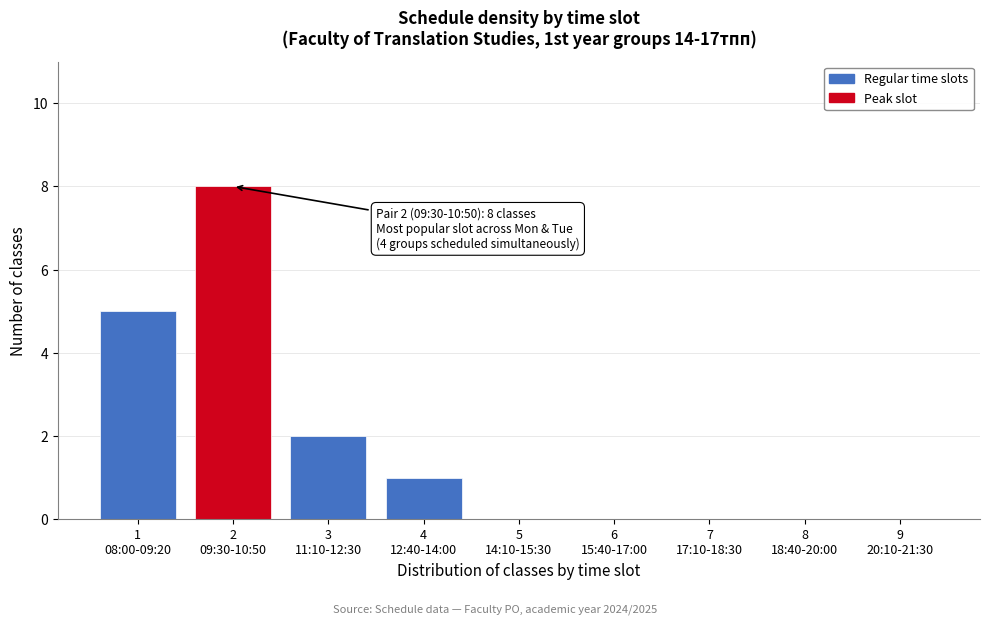

What is the greatest value displayed?

8